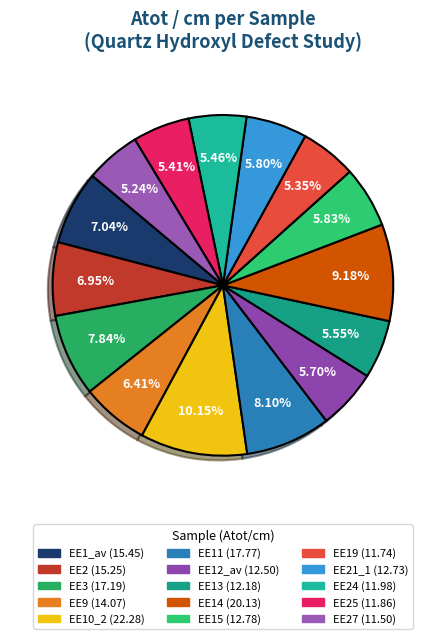

To the nearest percent, what is the difference between the largest and smallest slice percentages?

5%